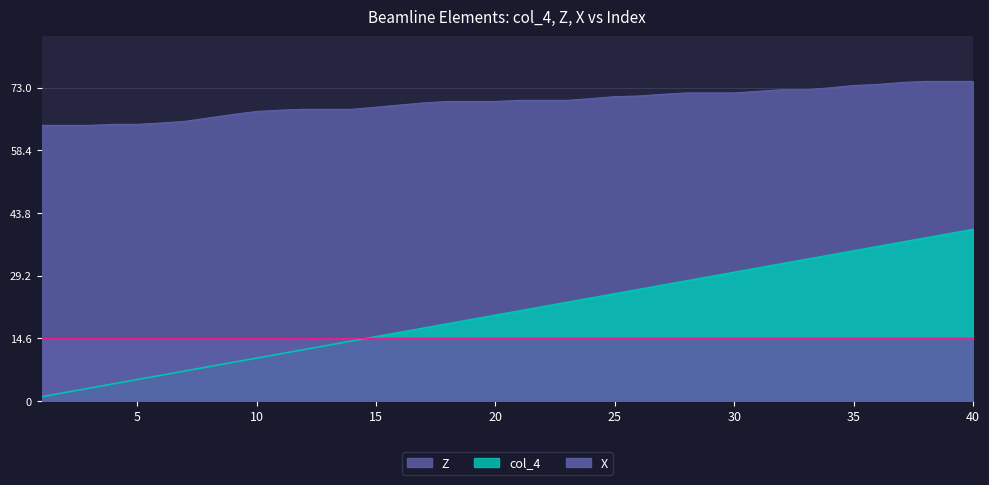

Which series has the largest total across all categories?

Z